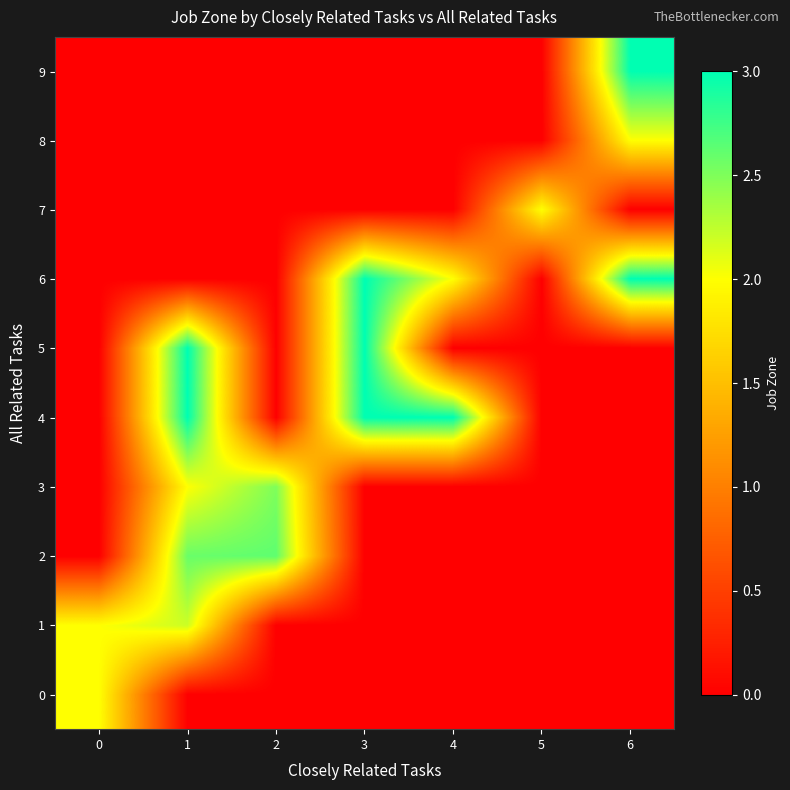

At which category does the chart reach its peak across all series?

1